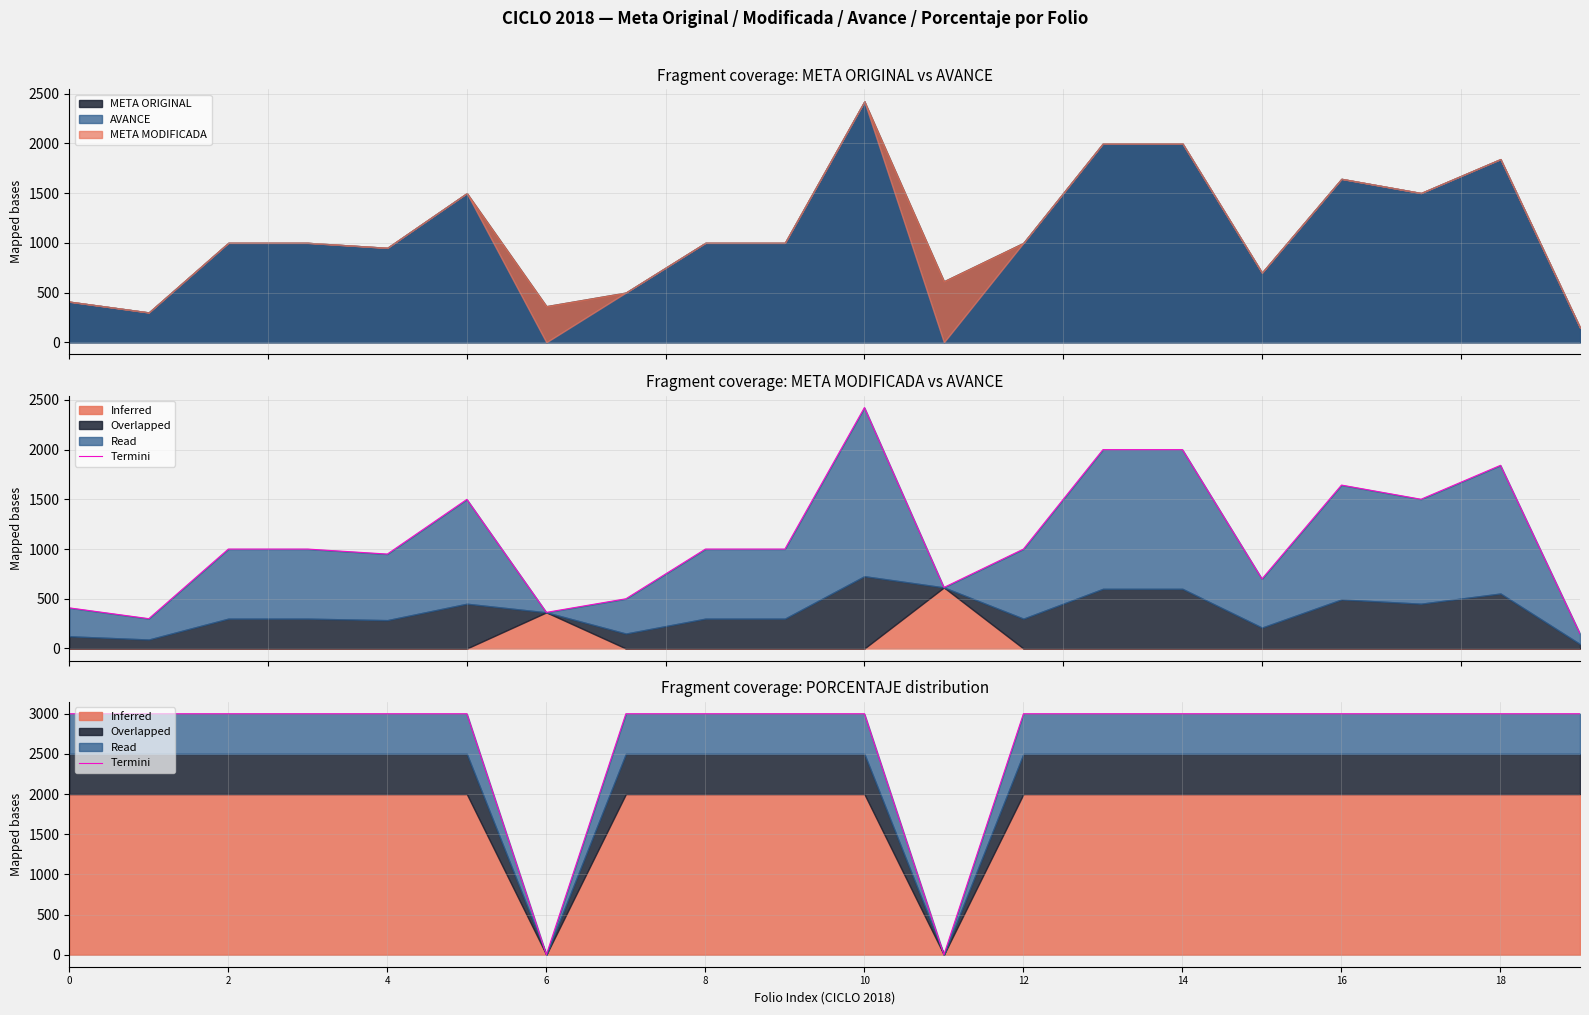

What is the difference between the values at 10 and 11?

3000